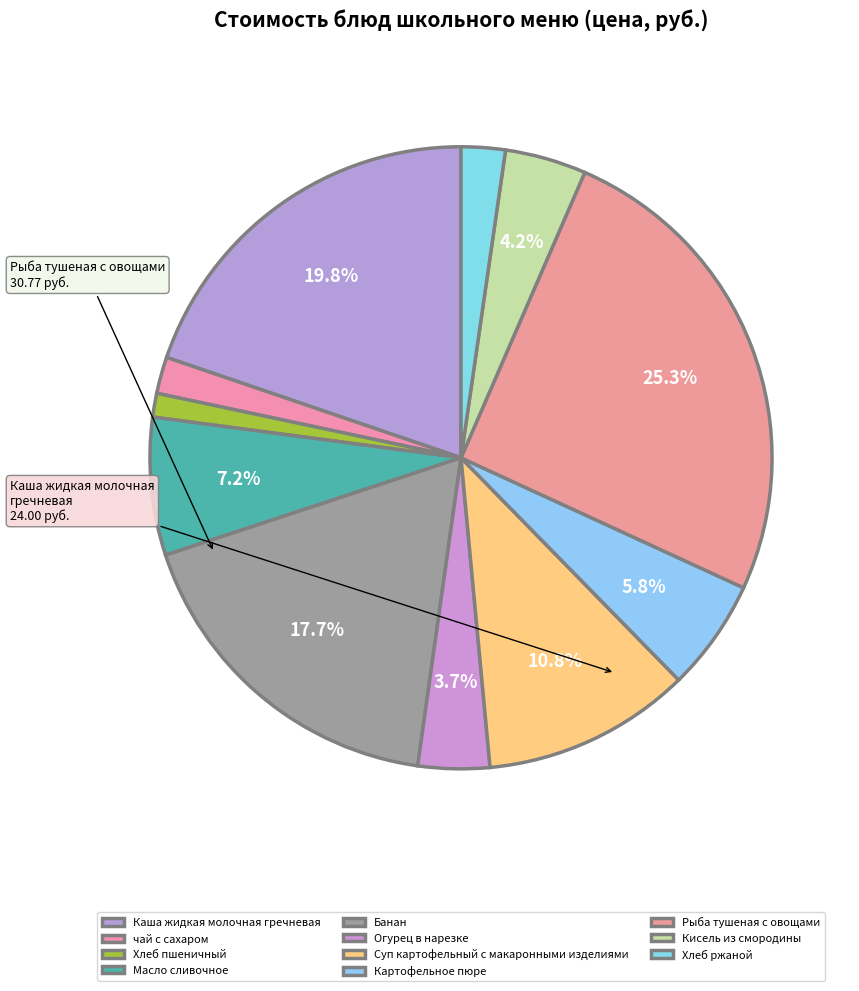

To the nearest percent, what percentage of the pie is Масло сливочное?

7%